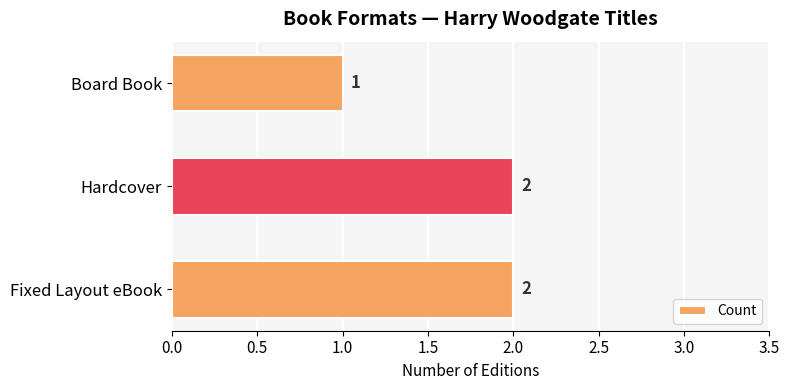

How many categories are shown in the chart?

3